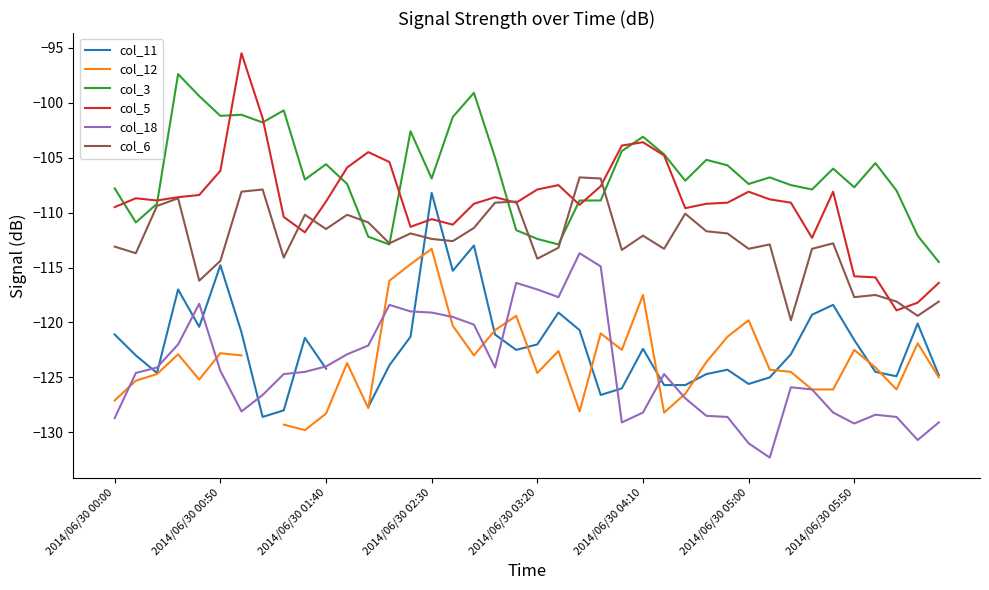

Which series has the largest total across all categories?

col_3